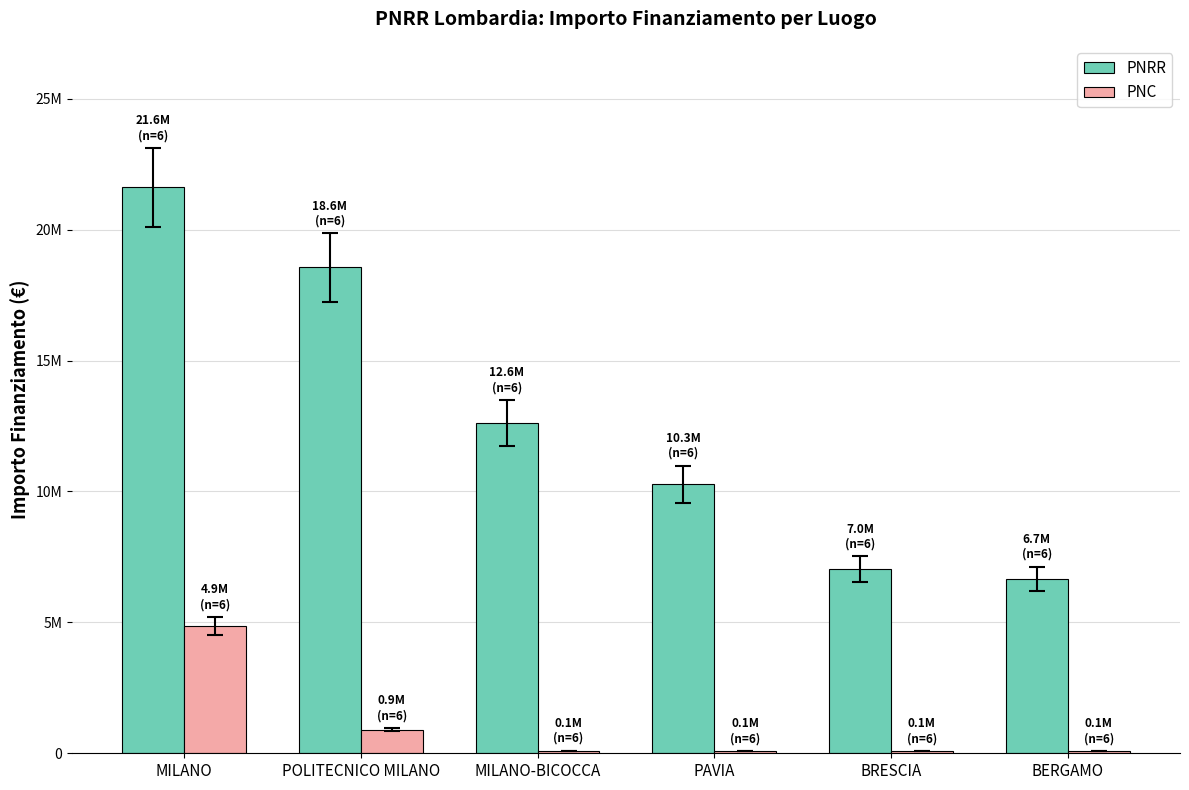

At which label is PNRR closest to 14139898?

MILANO-BICOCCA